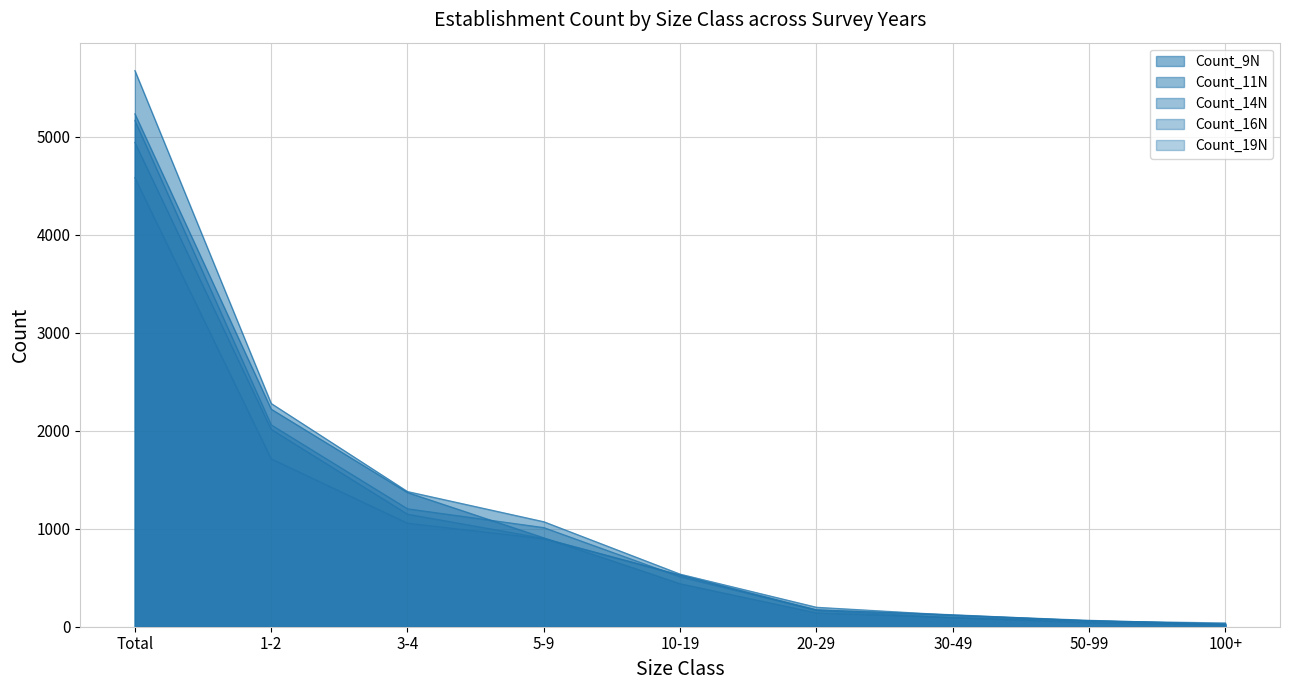

True or false: Count_11N has a value of 8 at 100+.

False